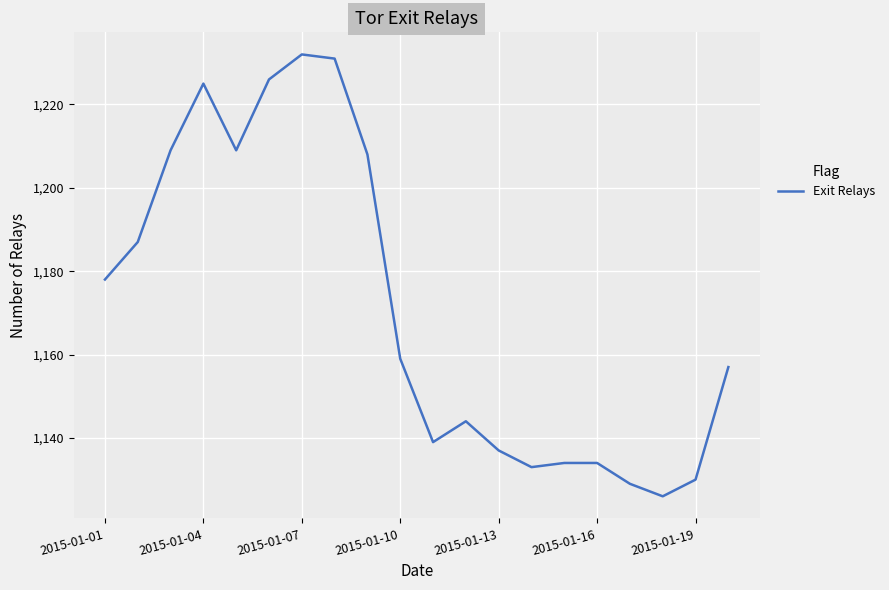

What is the greatest value displayed?

1232